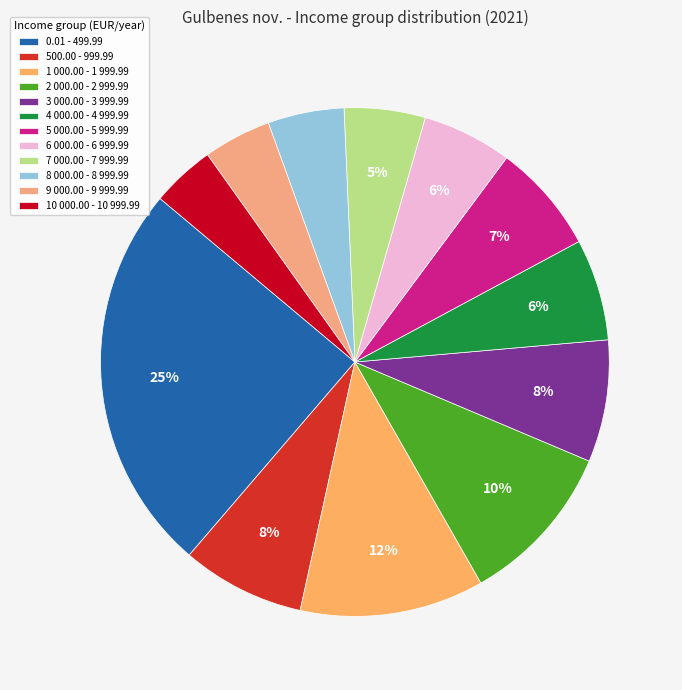

The 3 000.00 - 3 999.99 slice represents 8% of the pie. True or false?

True